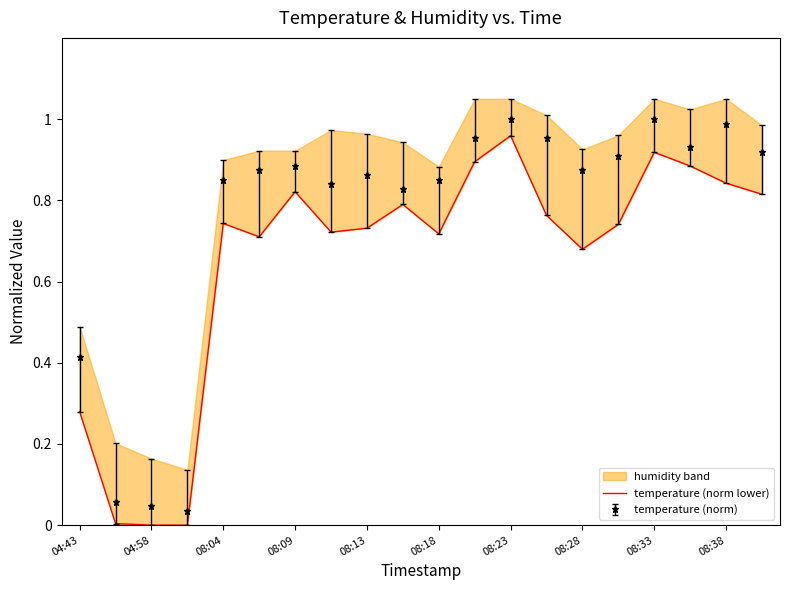

The temperature (norm) series shows 0.4 at 08:09. True or false?

False